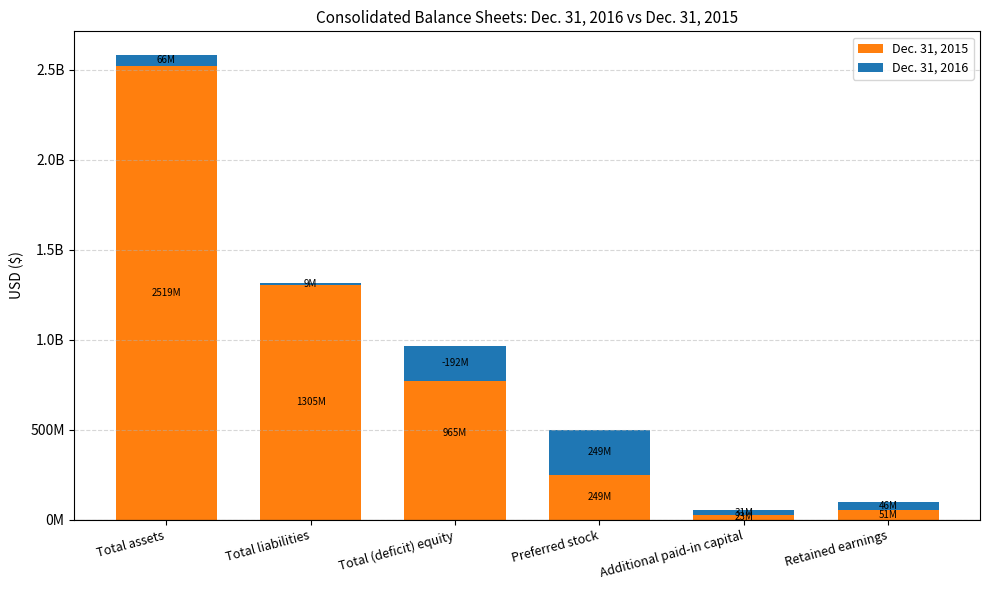

At which category is the sum across all series the highest?

Total assets